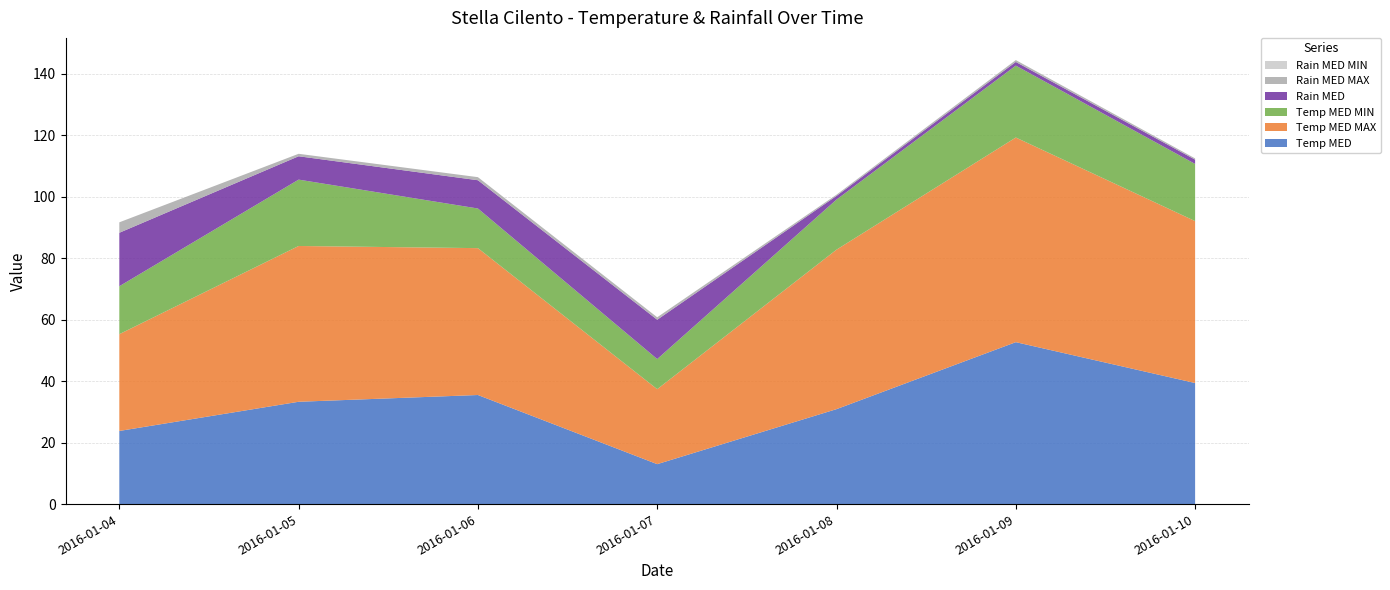

Reading left to right, transcribe all the data shown in this chart.

Temp MED: 23.8	33.3	35.5	13.0	30.9	52.7	39.4
Temp MED MAX: 31.5	50.7	47.8	24.4	51.9	66.6	52.7
Temp MED MIN: 15.6	21.6	12.9	9.8	16.3	23.4	18.6
Rain MED: 17.4	7.6	9.2	12.8	1.2	1.2	1.4
Rain MED MAX: 3.4	0.8	1.0	0.8	0.4	0.6	0.4
Rain MED MIN: 0.0	0.0	0.0	0.0	0.0	0.0	0.0